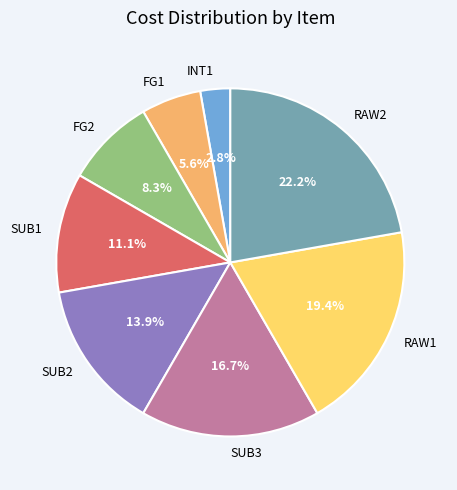

What is the smallest slice in the pie chart?

INT1